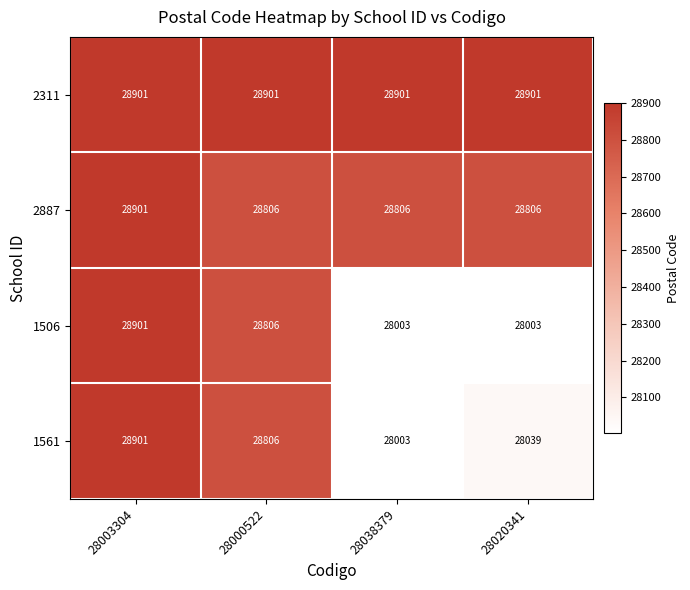

What is the maximum value shown in the chart?

28901